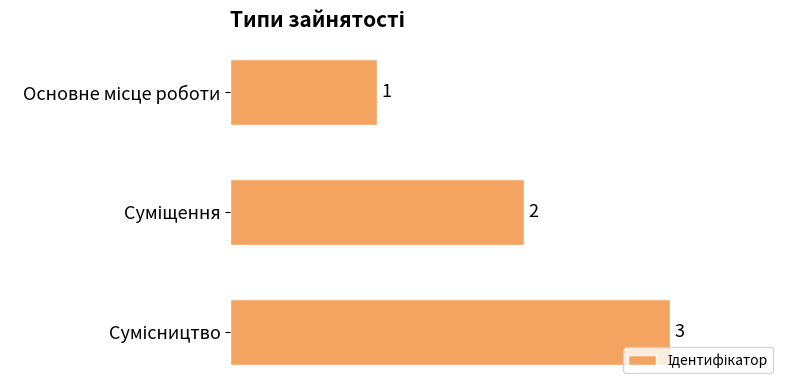

What is the maximum value shown in the chart?

3